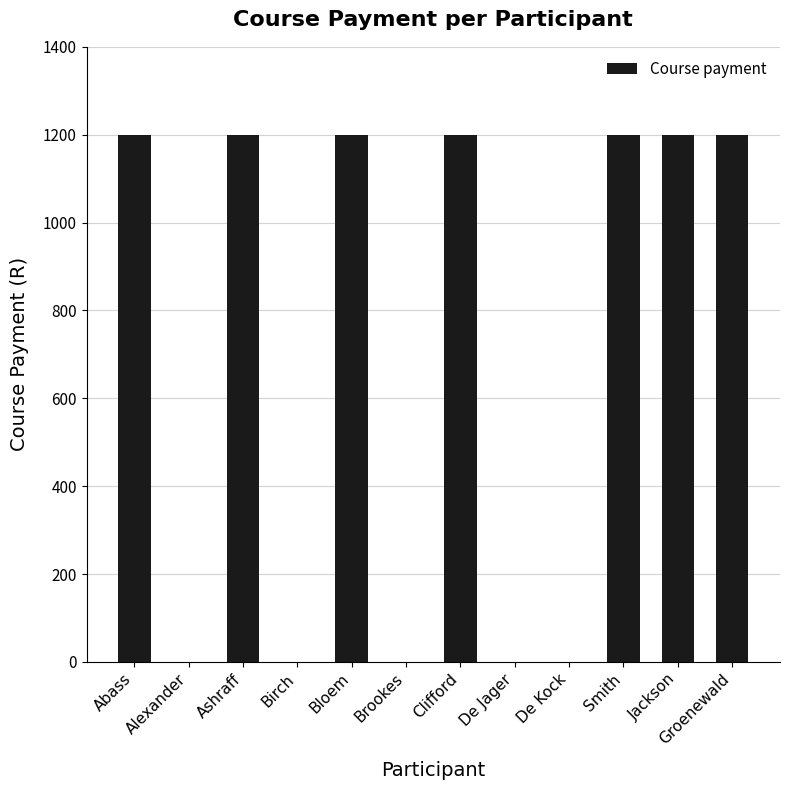

The value at Smith is 2107. True or false?

False